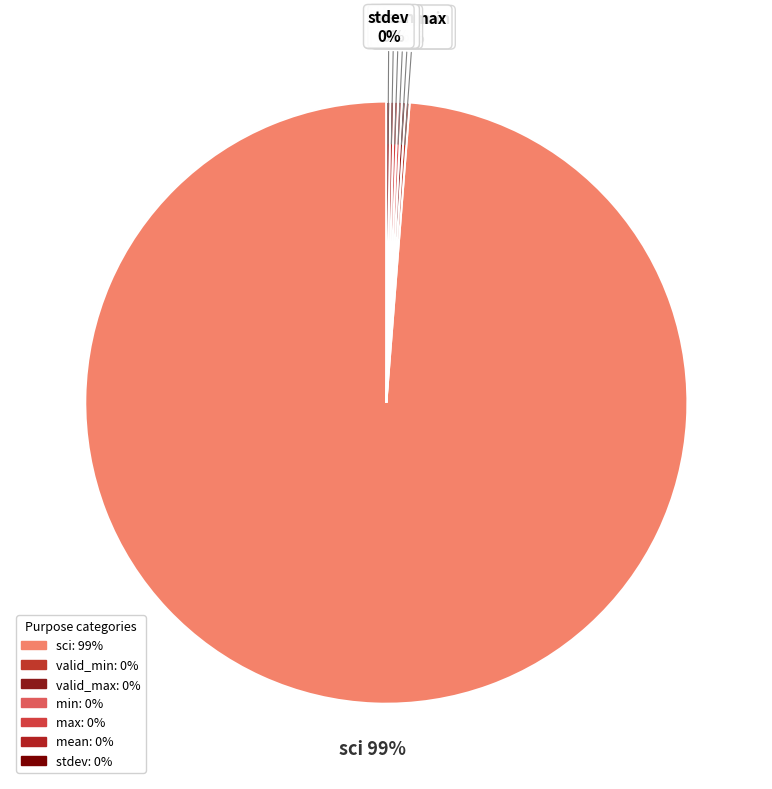

Which slice is the largest?

sci